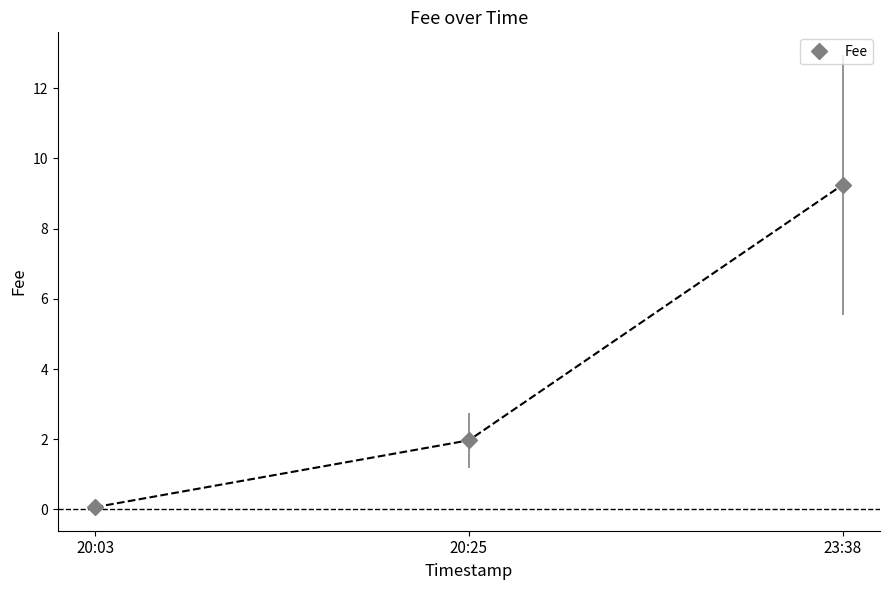

Where is the data nearest to the value 4?

20:25